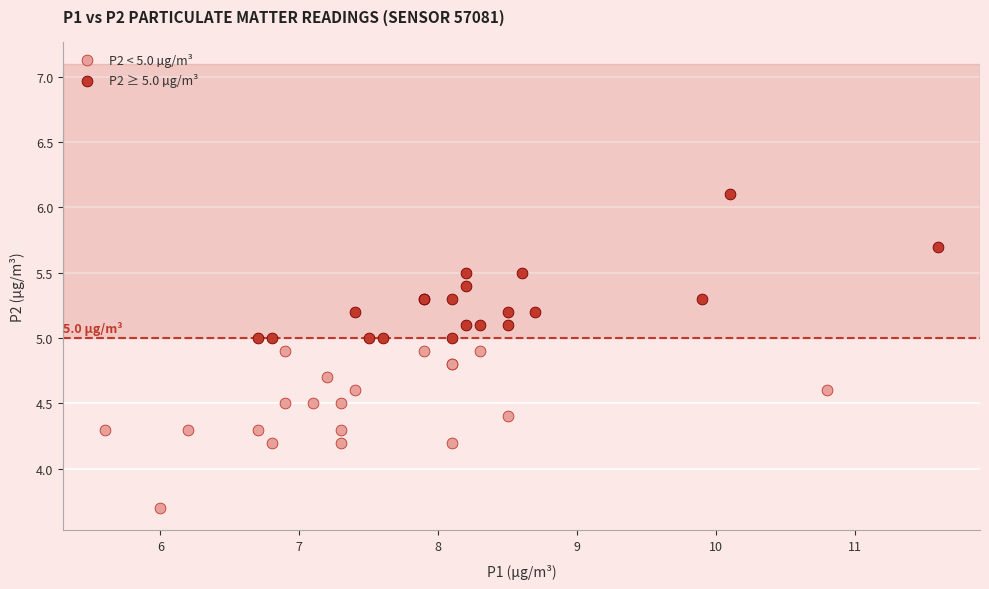

Which series reaches the minimum Y coordinate?

P2 < 5.0 µg/m³